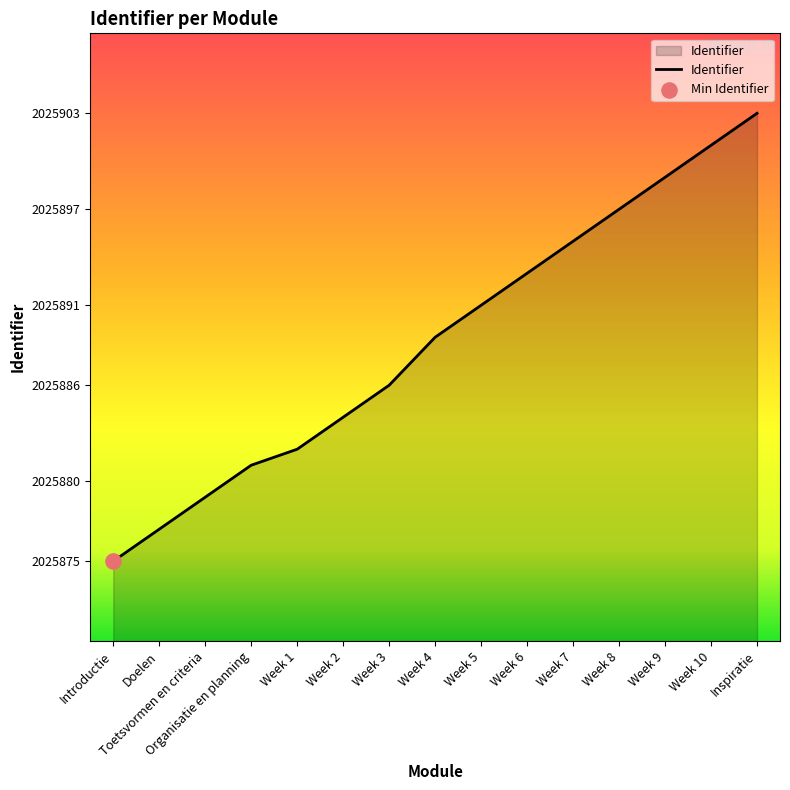

What is the change in value from Toetsvormen en criteria to Week 10?

+22